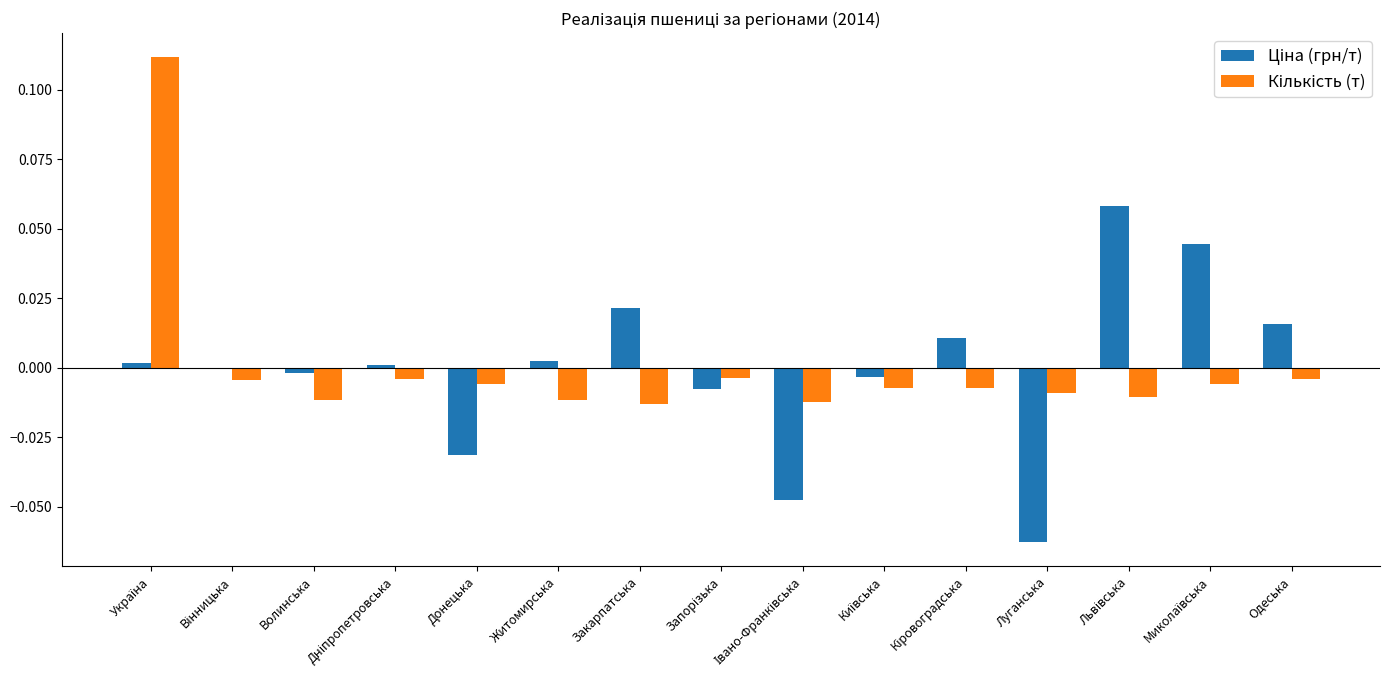

List the labels in order of Ціна (грн/т) value, smallest first.

Луганська, Івано-Франківська, Донецька, Запорізька, Київська, Волинська, Вінницька, Дніпропетровська, Україна, Житомирська, Кіровоградська, Одеська, Закарпатська, Миколаївська, Львівська